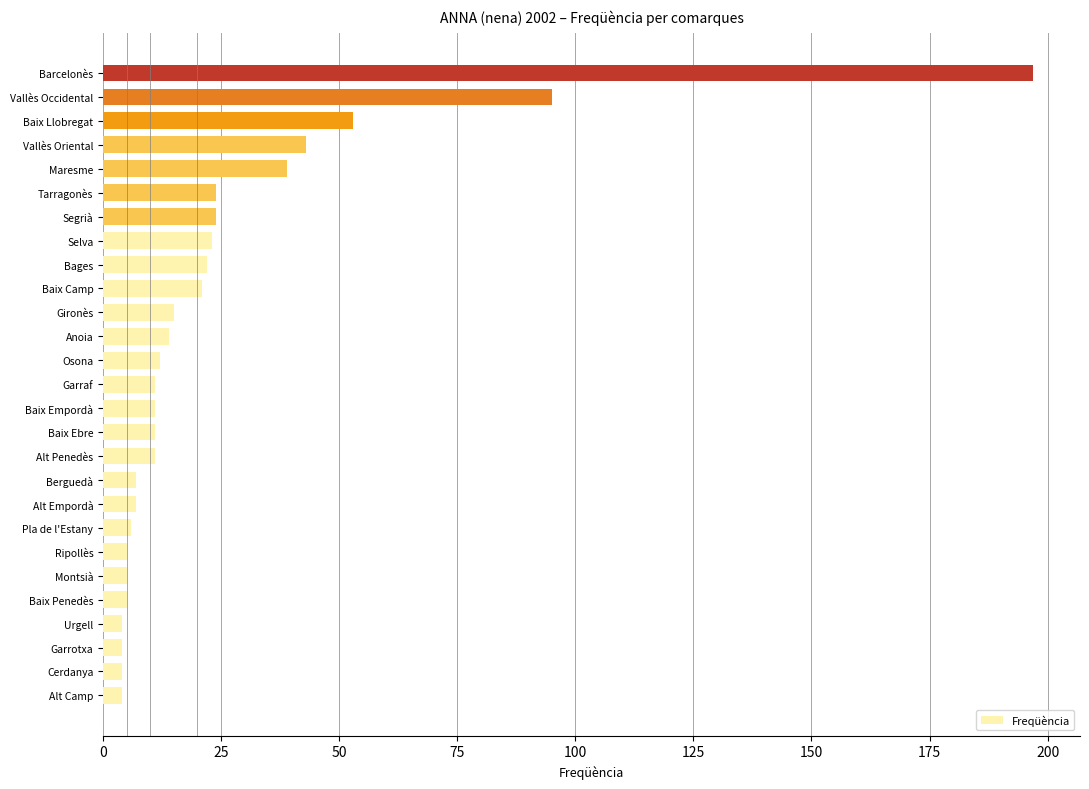

What is the sum of all values?

677